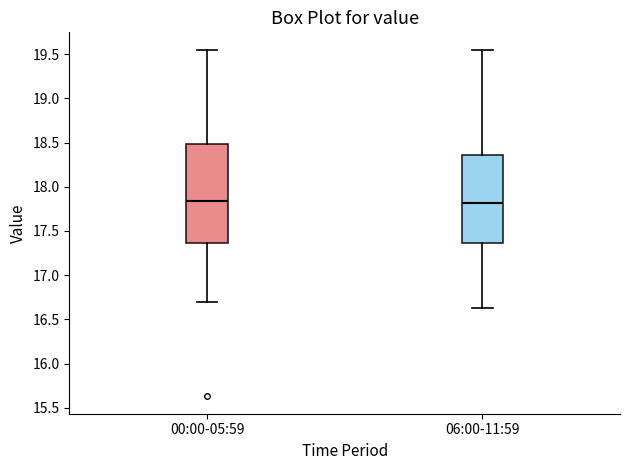

Where does the upper whisker of the box for 00:00-05:59 end on the y-axis? The values are not printed on the chart, so give them approximately, as read against the axis.

19.55